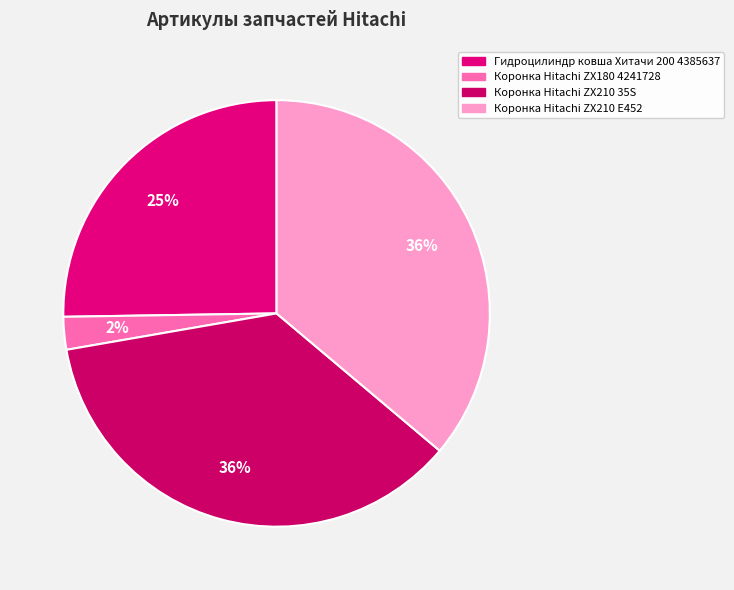

Is it true that Гидроцилиндр ковша Хитачи 200 4385637 is 25% of the pie?

True